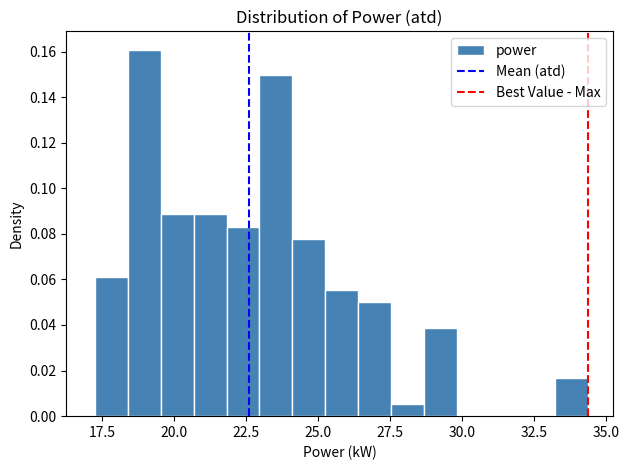

Around what value on the x-axis is the tallest bar? Give the approximate position of its centre, as read against the axis.

19.0